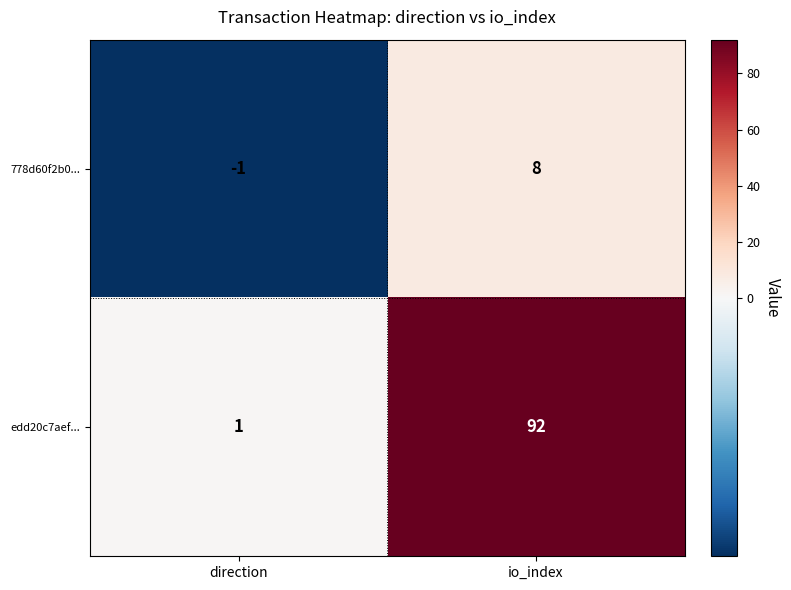

Where is 778d60f2b0... nearest to the value 3?

direction